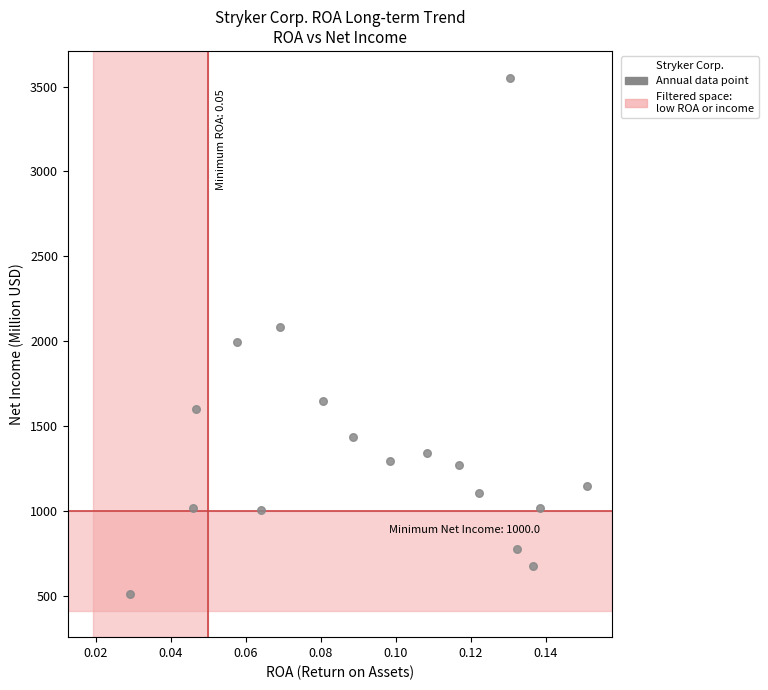

What is the range of Y values (max minus min)?

3038